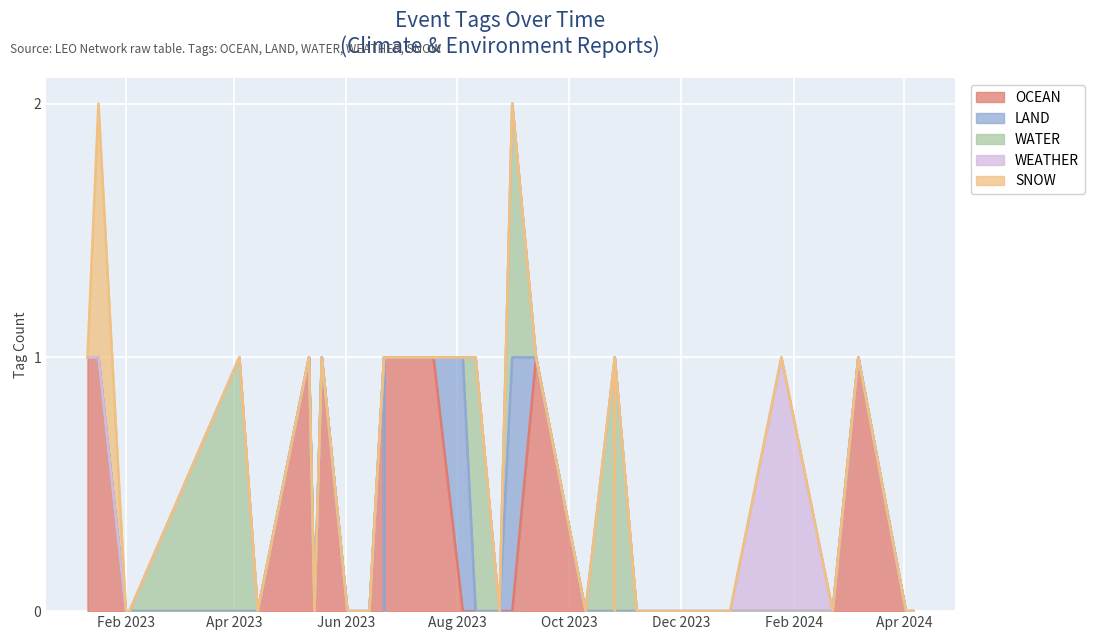

At which category does OCEAN reach its first local valley?

2023-05-15